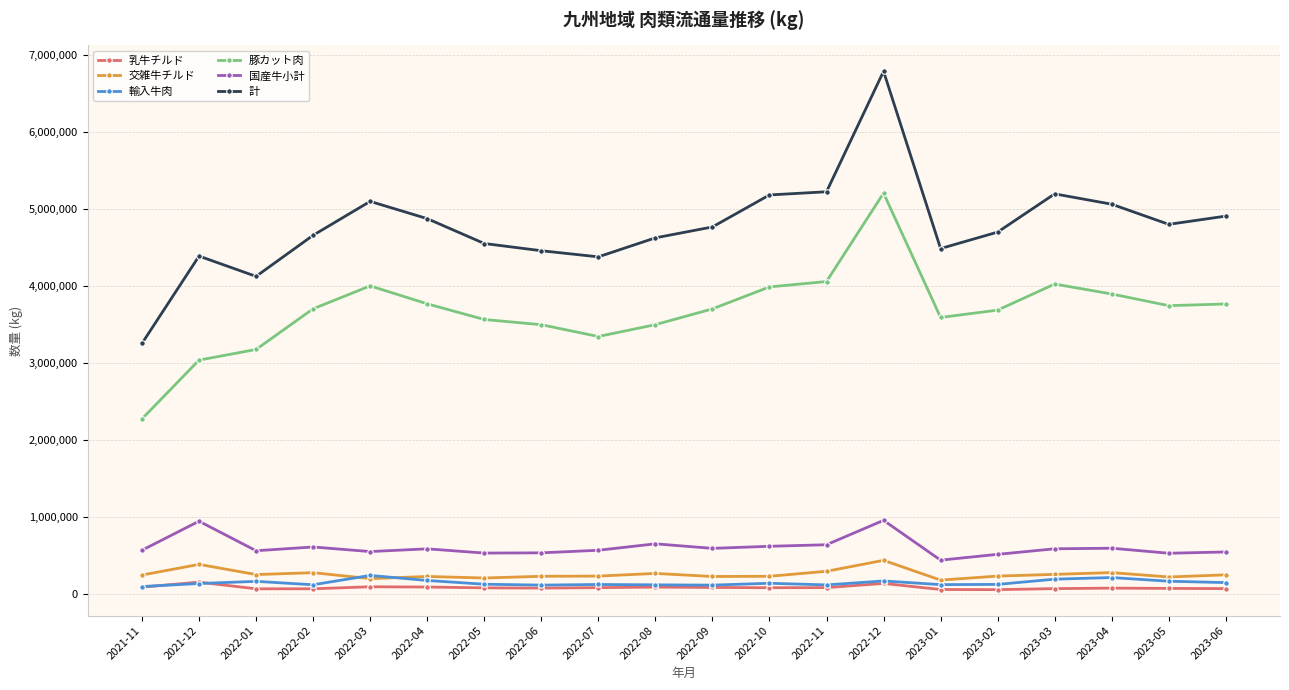

True or false: 計 and 国産牛小計 cross at least once.

False